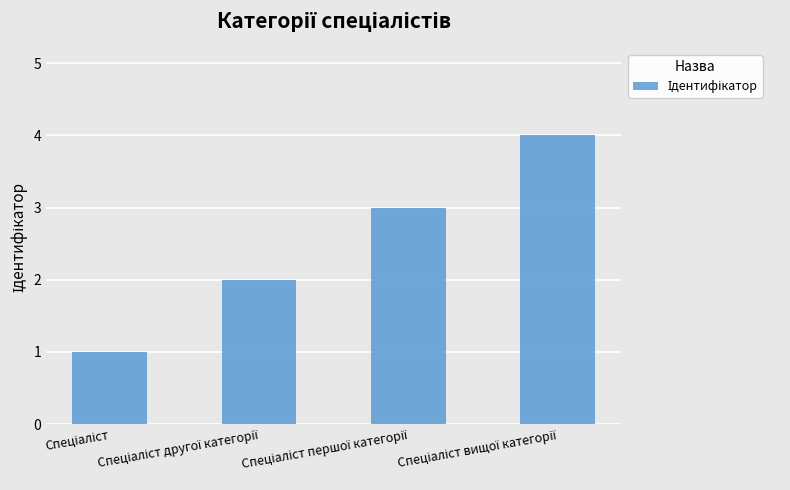

Count the values in the range 2 to 4.

3